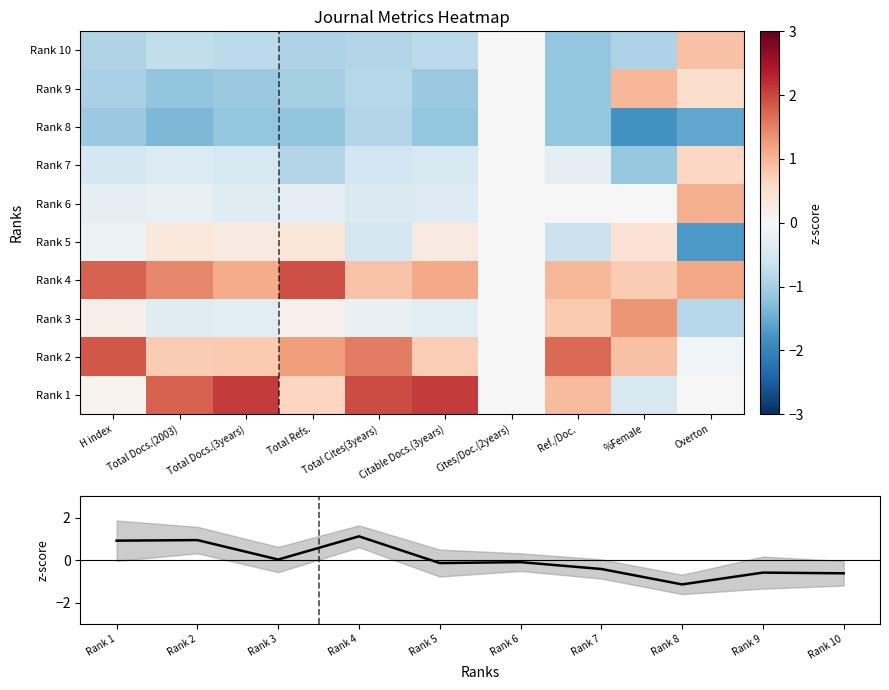

Is it true that Rank 8 equals -0.6 at Total Docs.(3years)?

False